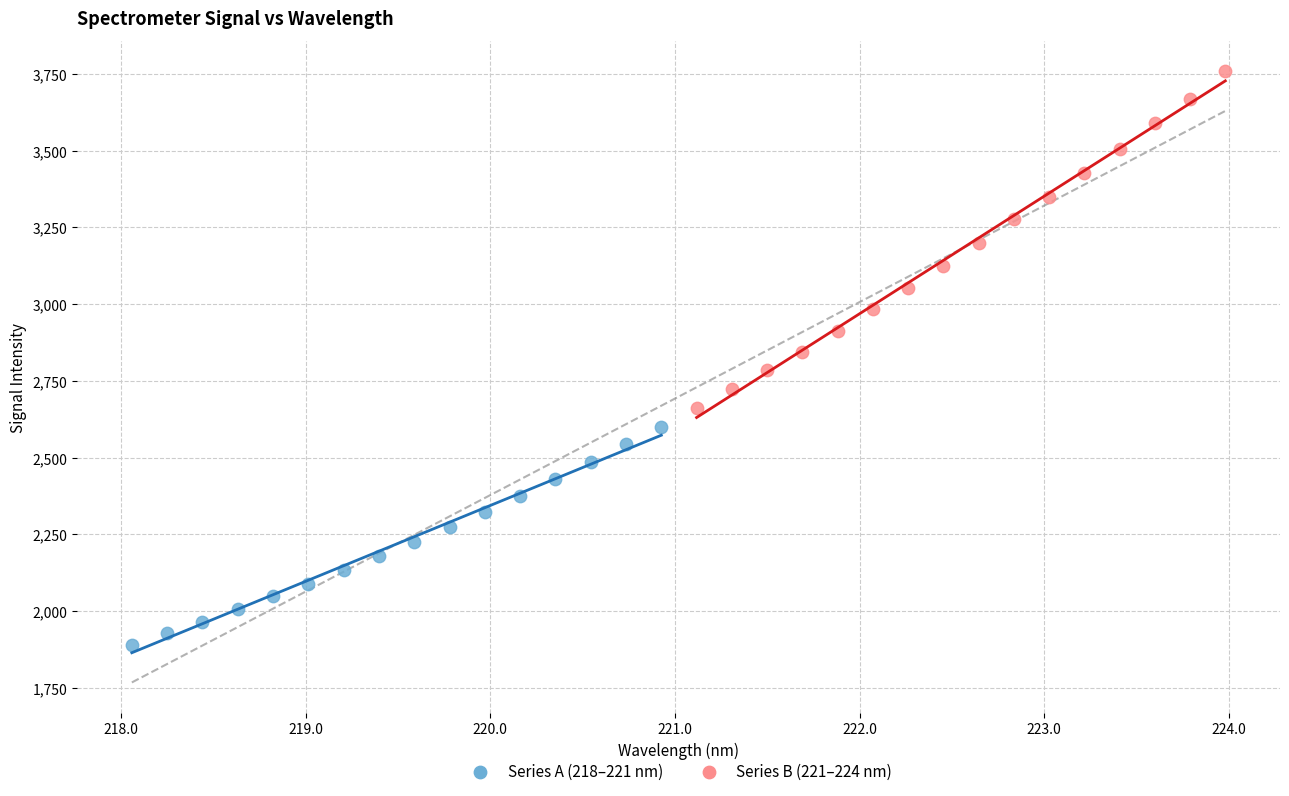

Which series reaches the minimum Y coordinate?

Series A (218–221 nm)